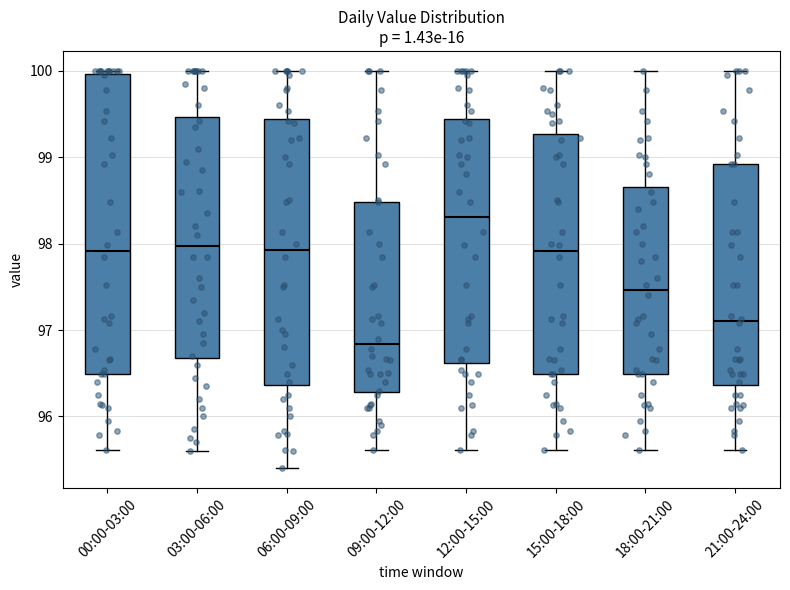

Comparing the boxes themselves (not the whiskers), which one is the tallest?

00:00-03:00